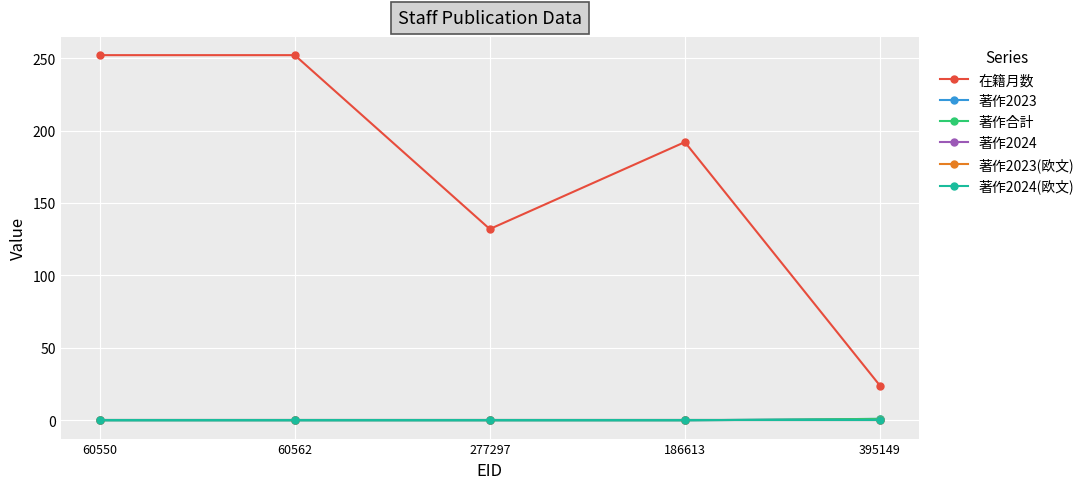

Does the chart have visible grid lines?

Yes